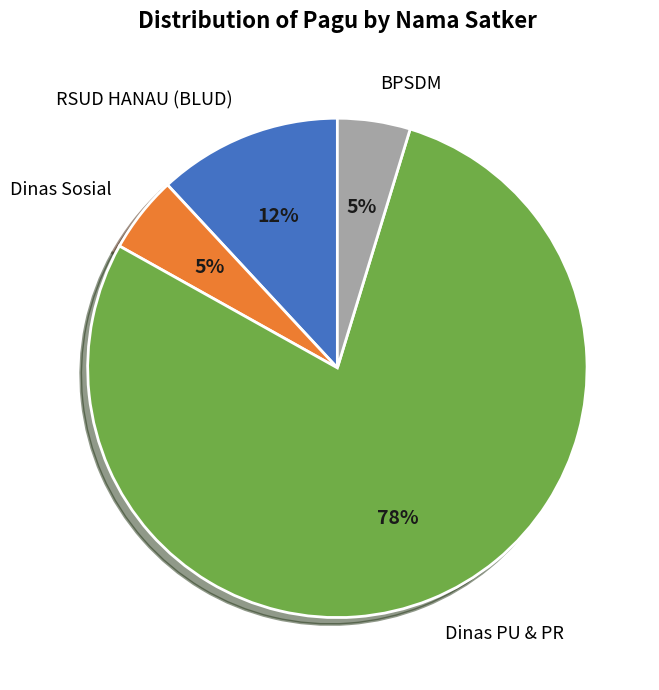

Is it true that RSUD HANAU (BLUD) is 12% of the pie?

True